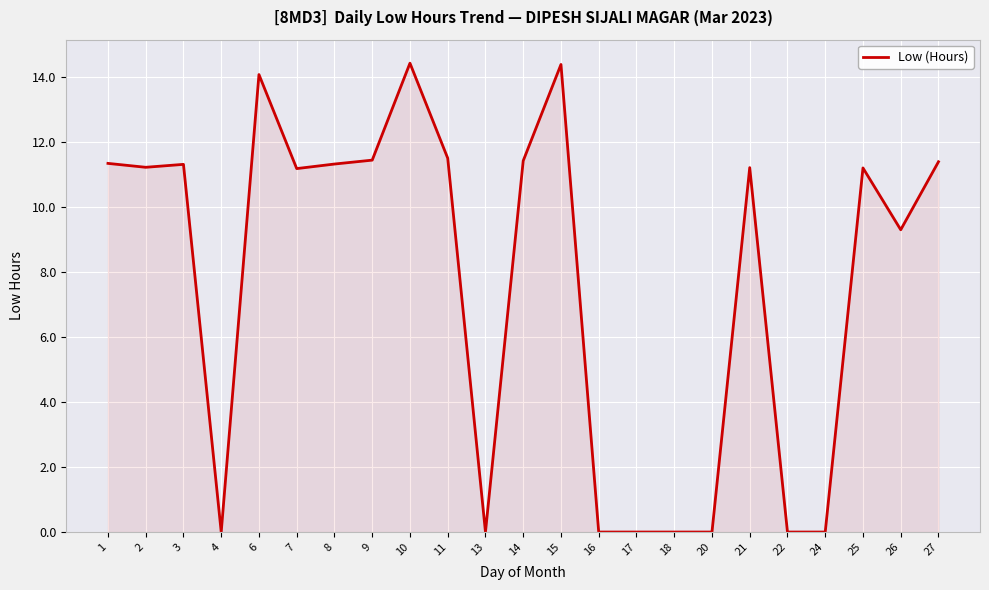

What value does the data have at 6?

14.1